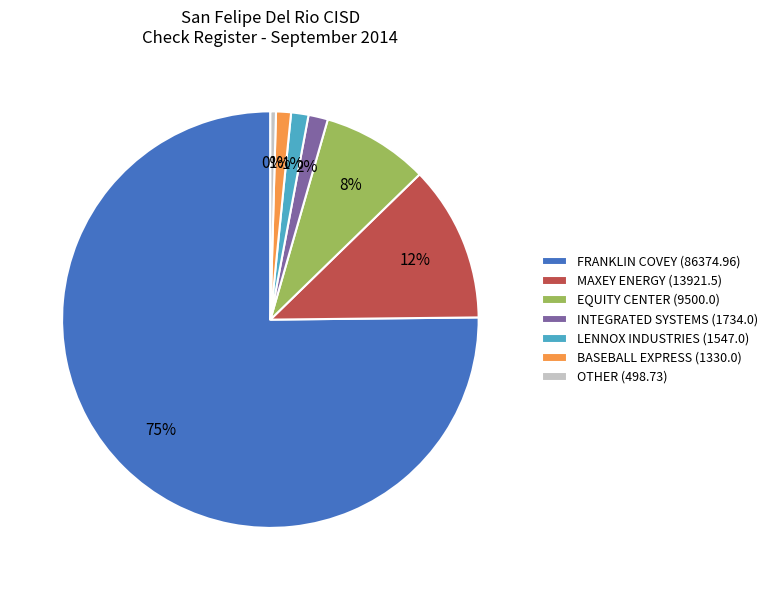

To the nearest percent, what is the average slice percentage?

14%